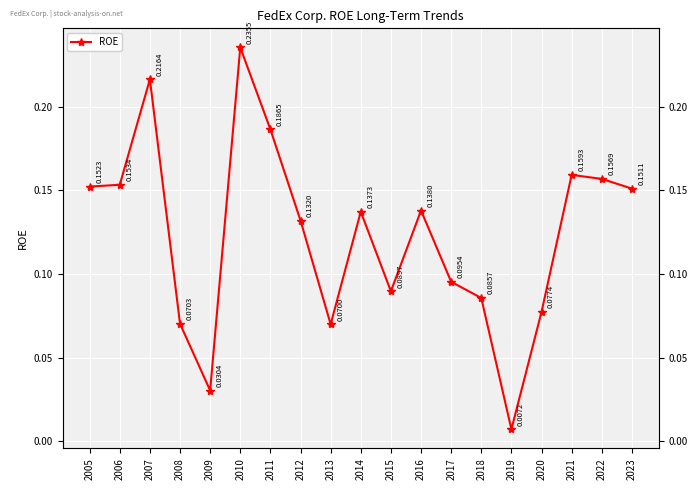

What is the maximum value shown in the chart?

0.2